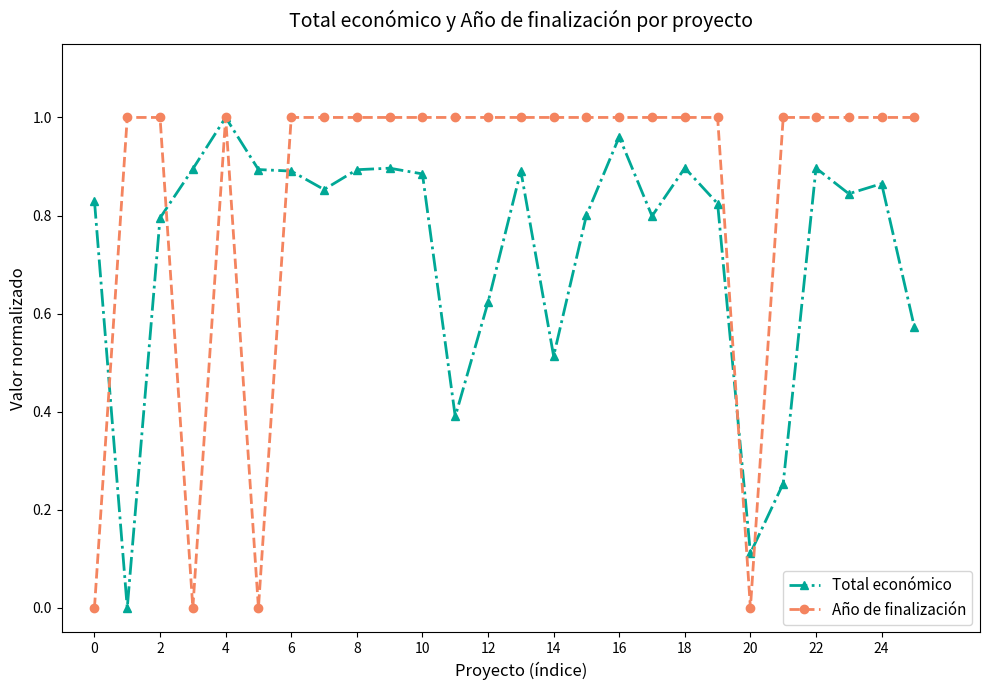

List the series in order of their overall mean, lowest first.

Total económico, Año de finalización